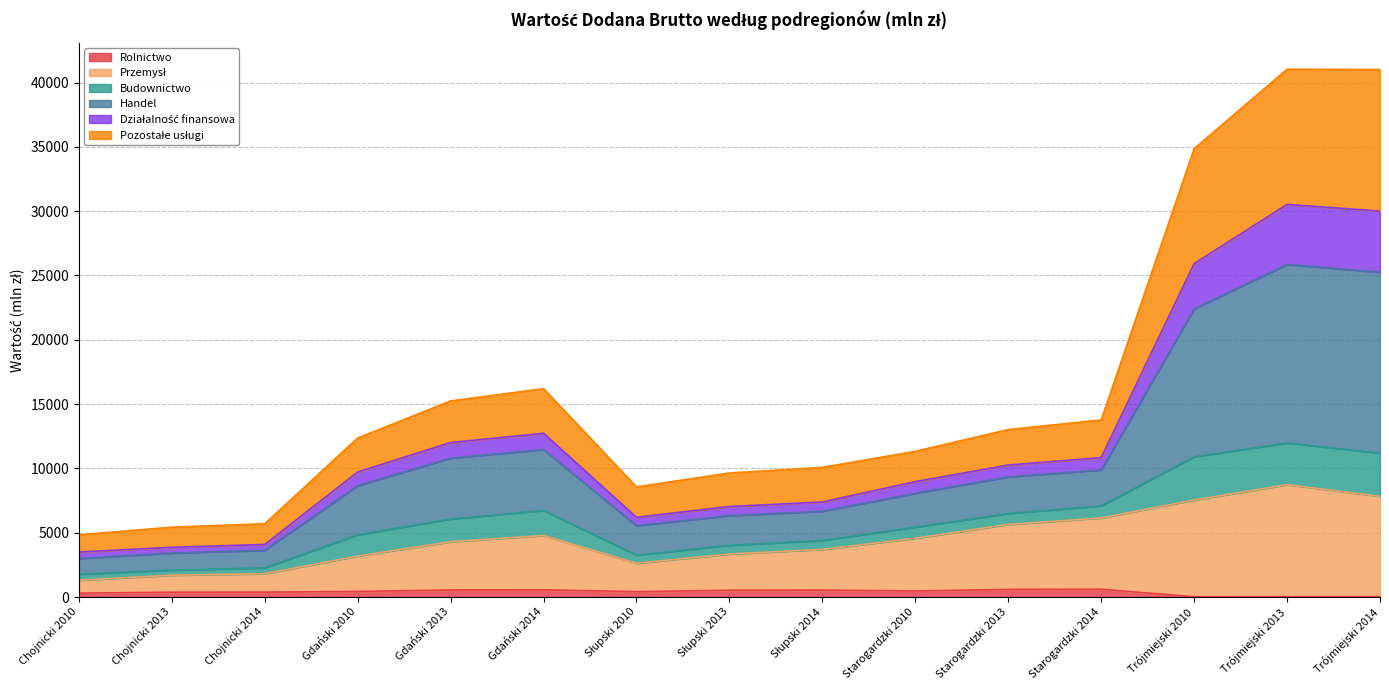

True or false: Pozostałe usługi and Rolnictwo cross at least once.

False